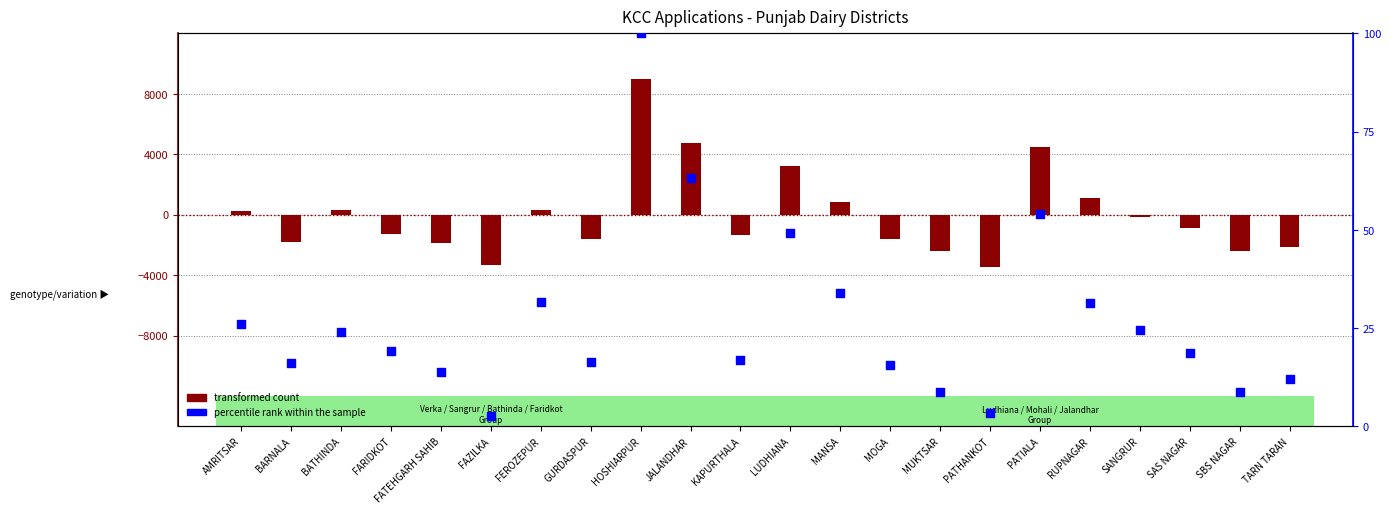

What is the total value across all series at FARIDKOT?

-1237.8